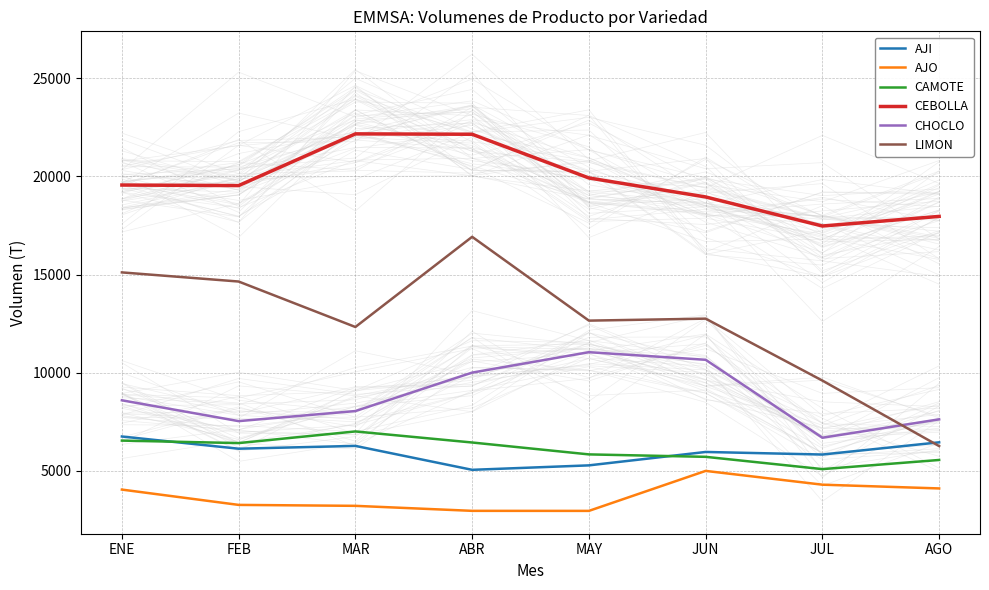

Reading right to left, what are all the values shown in this chart?

AJI: AGO=6456	JUL=5834	JUN=5965	MAY=5282	ABR=5055	MAR=6274	FEB=6131	ENE=6753
AJO: AGO=4107	JUL=4298	JUN=5000	MAY=2963	ABR=2965	MAR=3220	FEB=3268	ENE=4048
CAMOTE: AGO=5557	JUL=5091	JUN=5717	MAY=5841	ABR=6447	MAR=7011	FEB=6417	ENE=6544
CEBOLLA: AGO=17966	JUL=17476	JUN=18957	MAY=19924	ABR=22151	MAR=22171	FEB=19536	ENE=19564
CHOCLO: AGO=7627	JUL=6690	JUN=10661	MAY=11048	ABR=10008	MAR=8049	FEB=7536	ENE=8597
LIMON: AGO=6264	JUL=9601	JUN=12757	MAY=12656	ABR=16926	MAR=12332	FEB=14648	ENE=15113